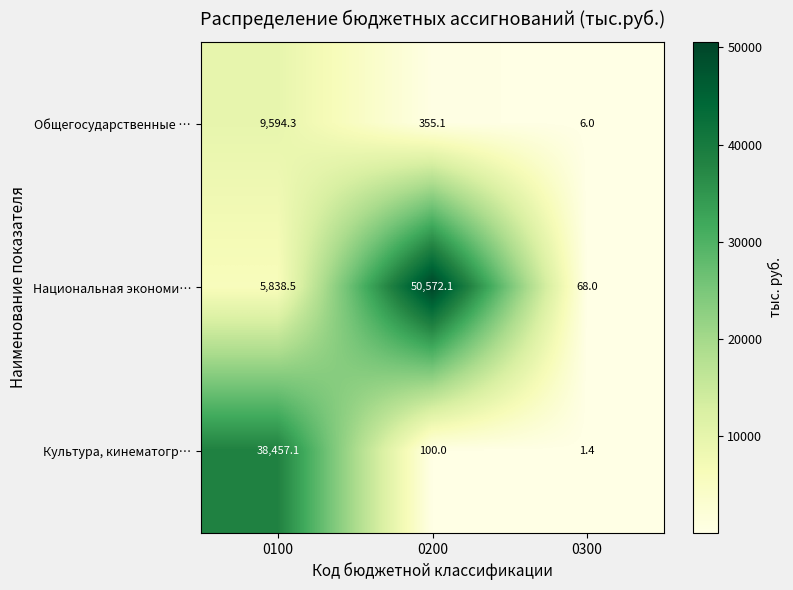

Rank the series by their maximum value, from lowest to highest.

Общегосударственные …, Культура, кинематогр…, Национальная экономи…